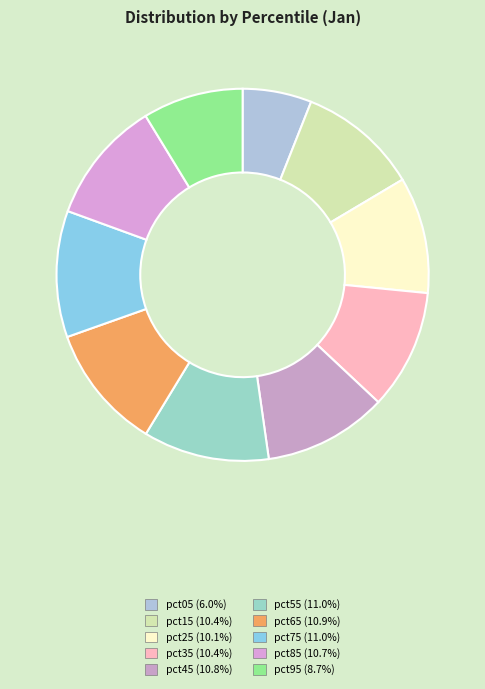

Which has a higher value, pct05 or pct25?

pct25